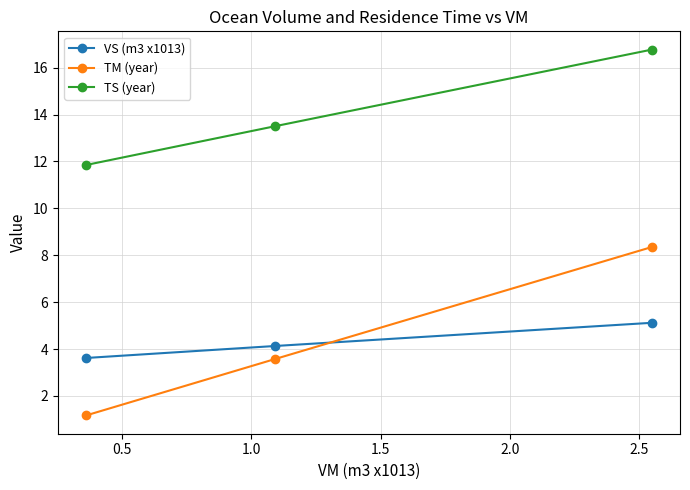

What is the average value of the VS (m3 x1013) series?

4.3